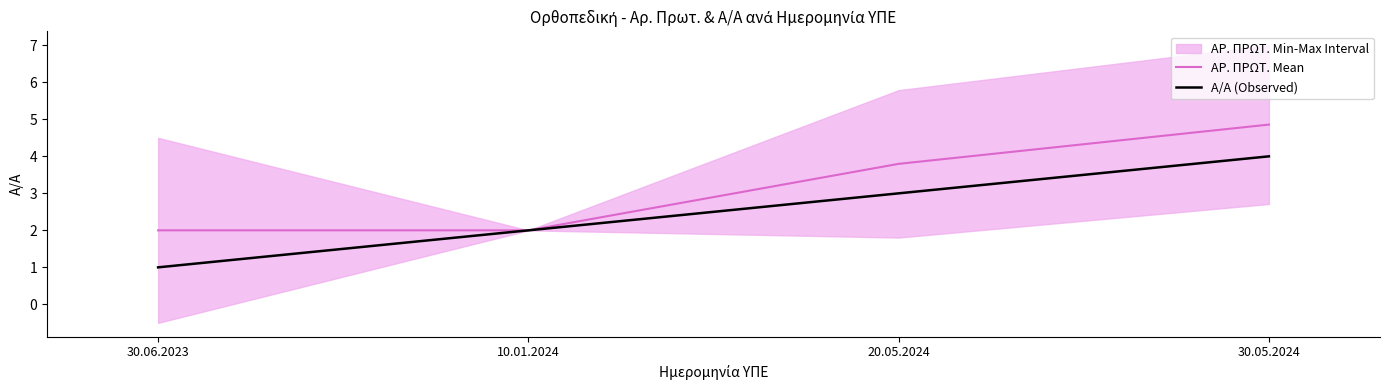

At which label does Α/Α (Observed) first exceed 3?

30.05.2024